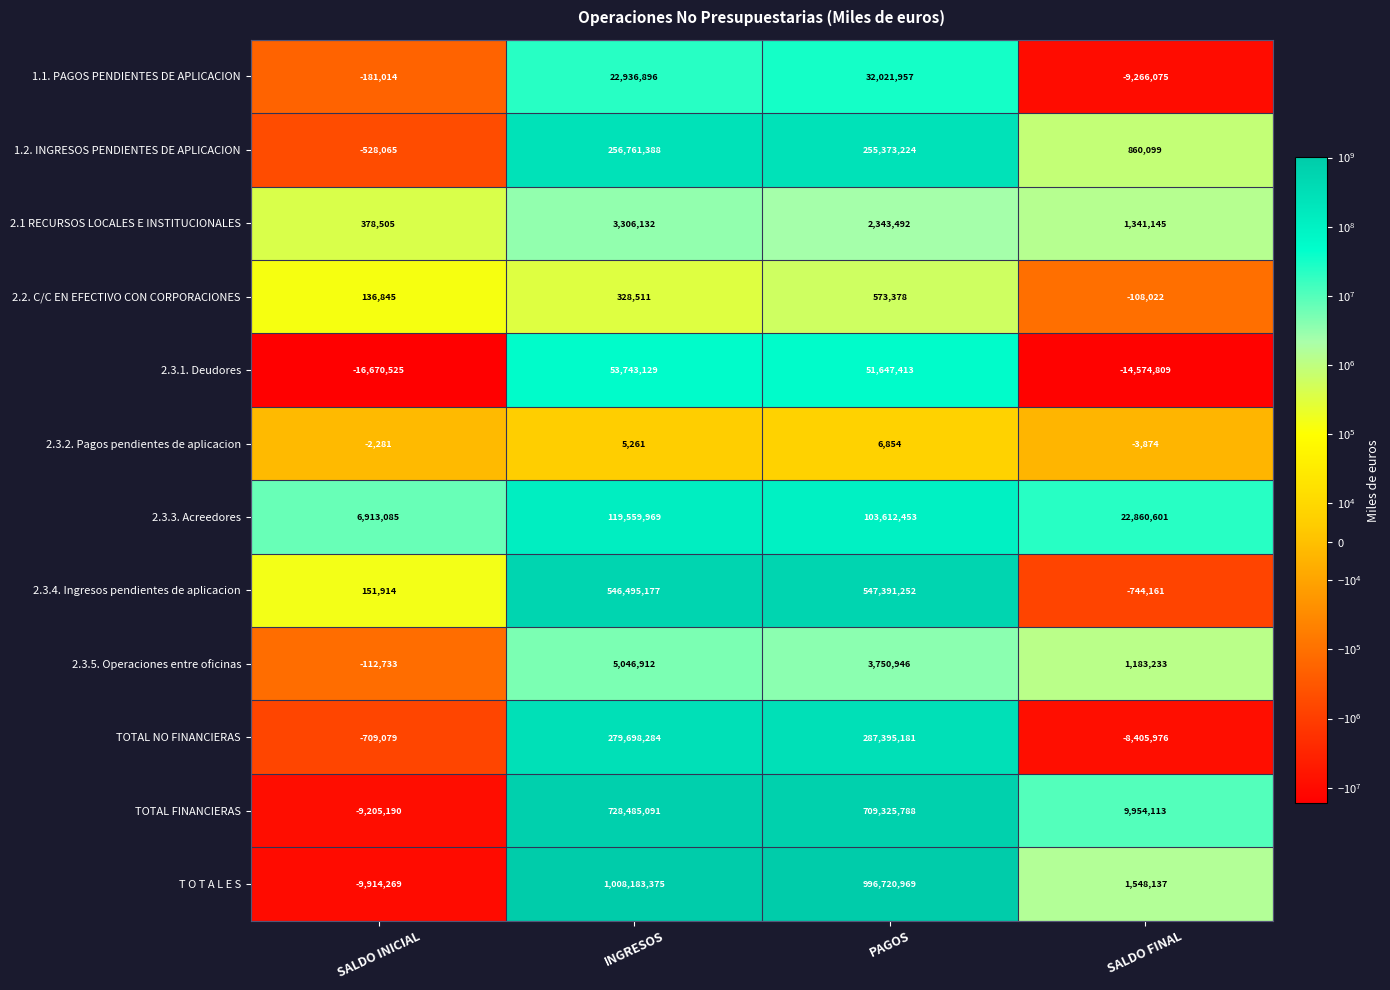

What is the lowest value of the 1.2. INGRESOS PENDIENTES DE APLICACION series?

-528065